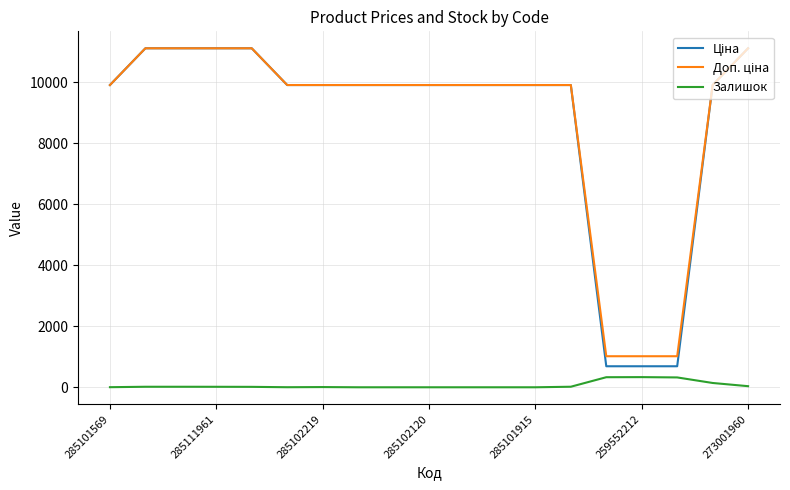

How many lines are shown in the chart?

3